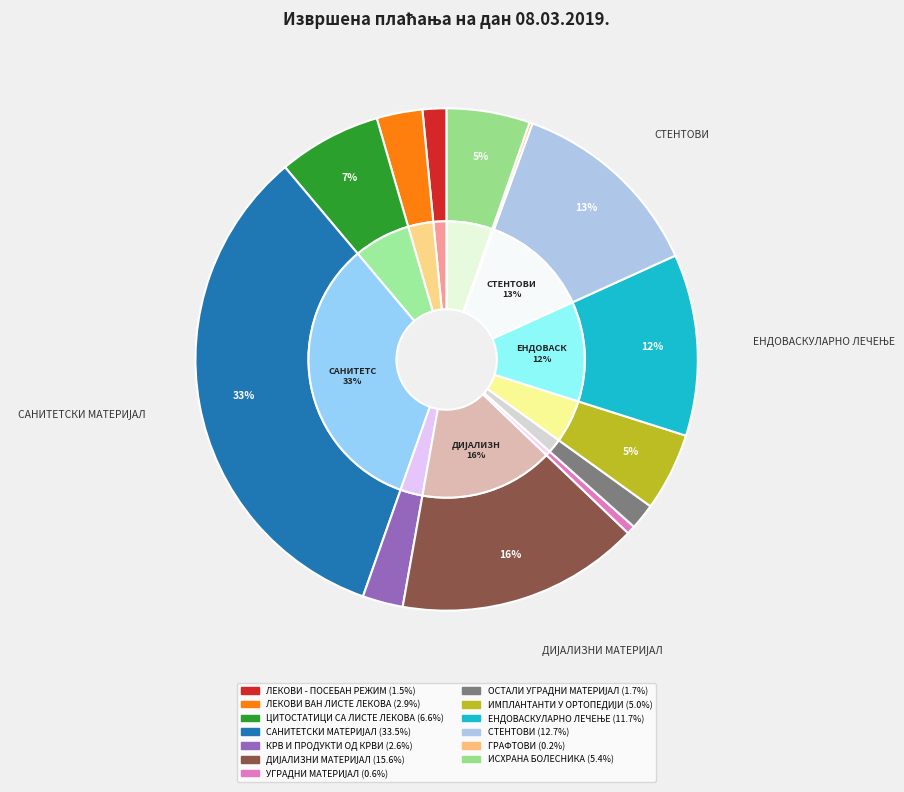

To the nearest percent, what is the combined percentage of ИСХРАНА БОЛЕСНИКА and САНИТЕТСКИ МАТЕРИЈАЛ?

39%